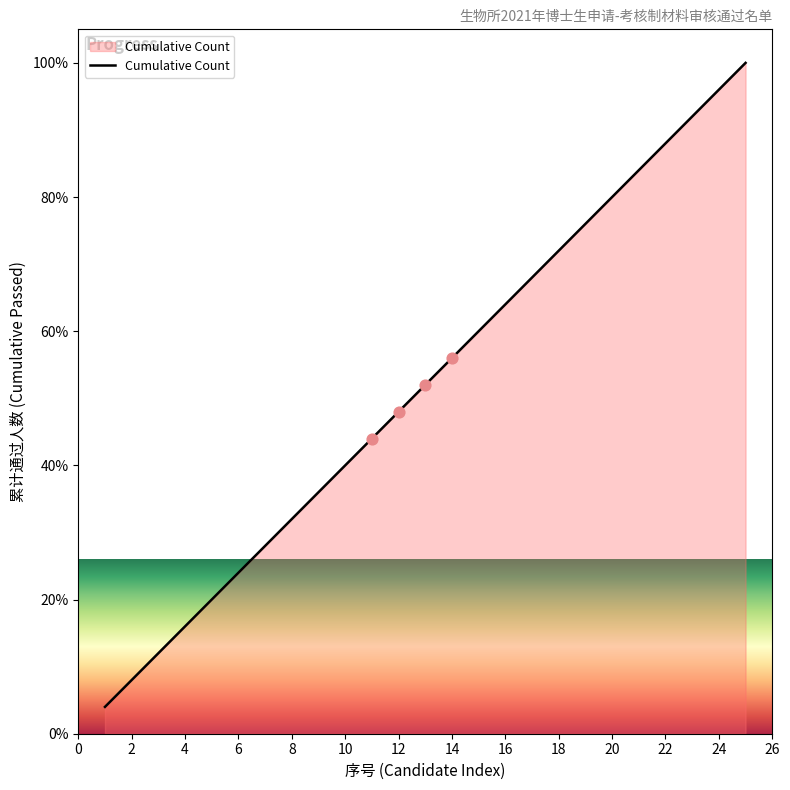

What is the smallest value displayed?

4.0